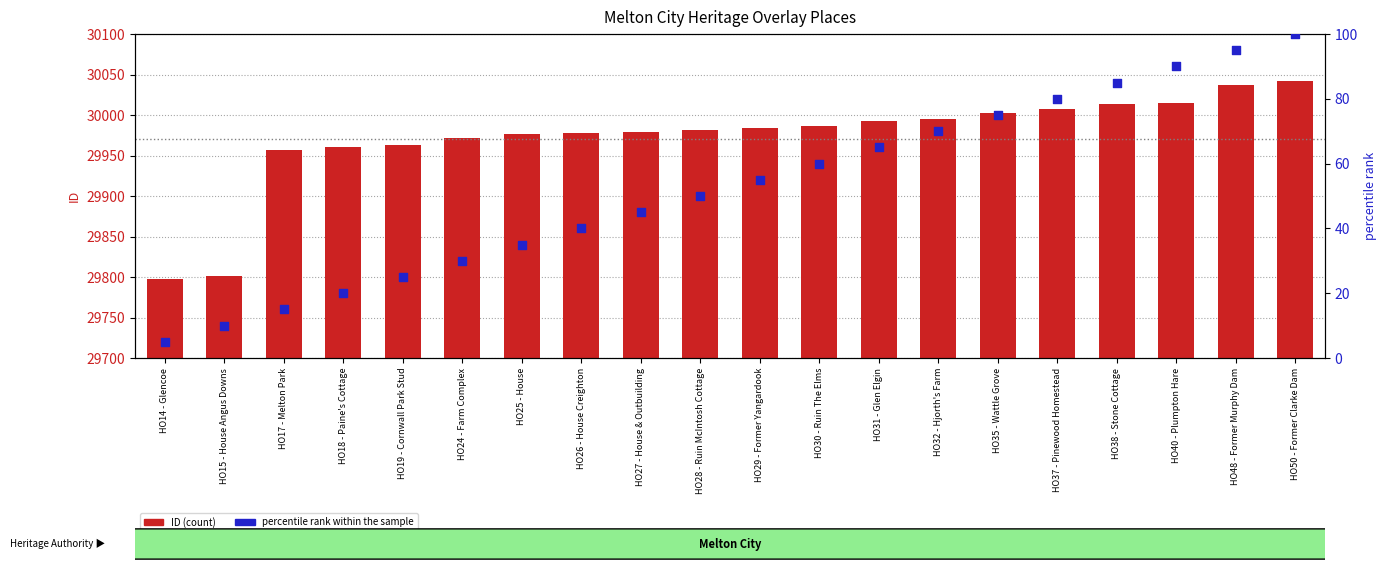

At how many categories does at least one series exceed 11569?

20